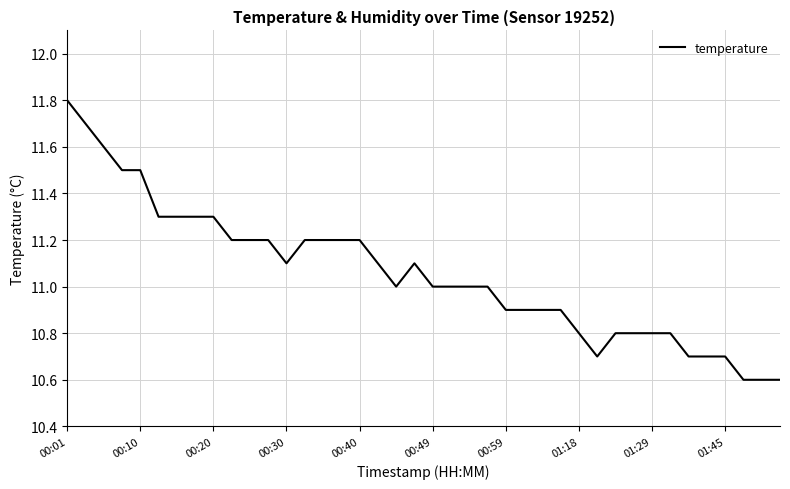

What is the difference between the maximum and minimum values?

1.2